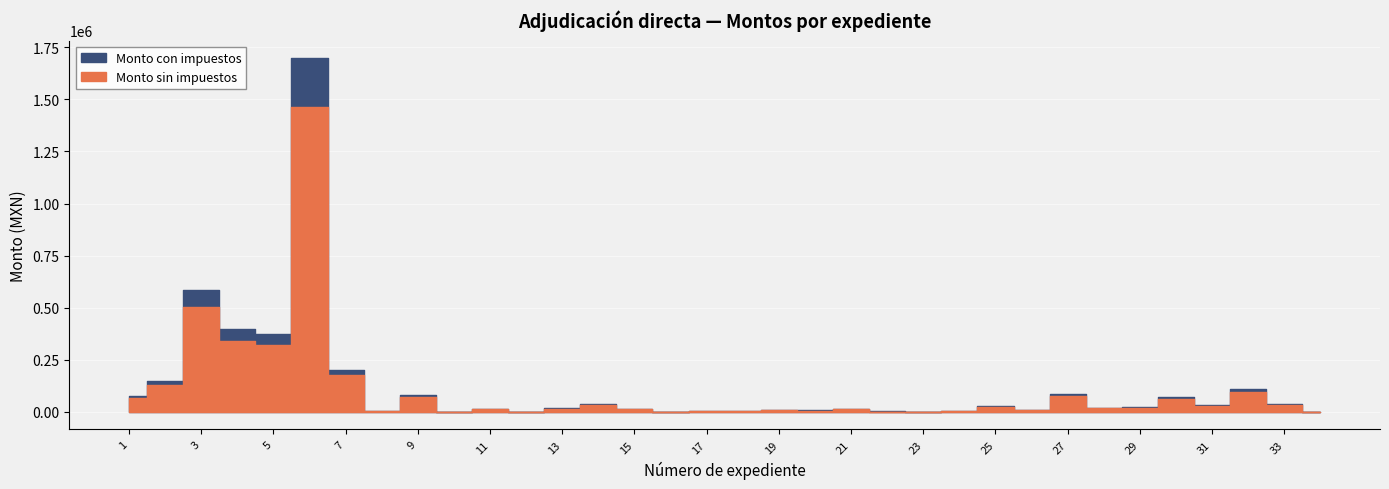

What is the value of the Monto sin impuestos point at the 1st from the left?

64891.3